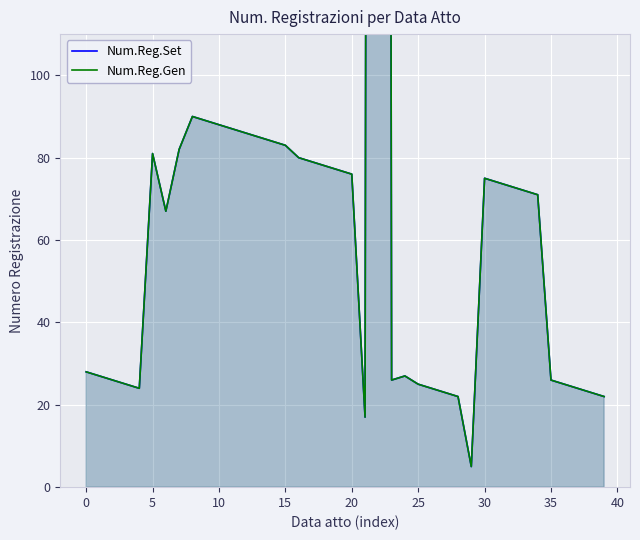

True or false: Num.Reg.Set has more than 1 interior local peaks.

True